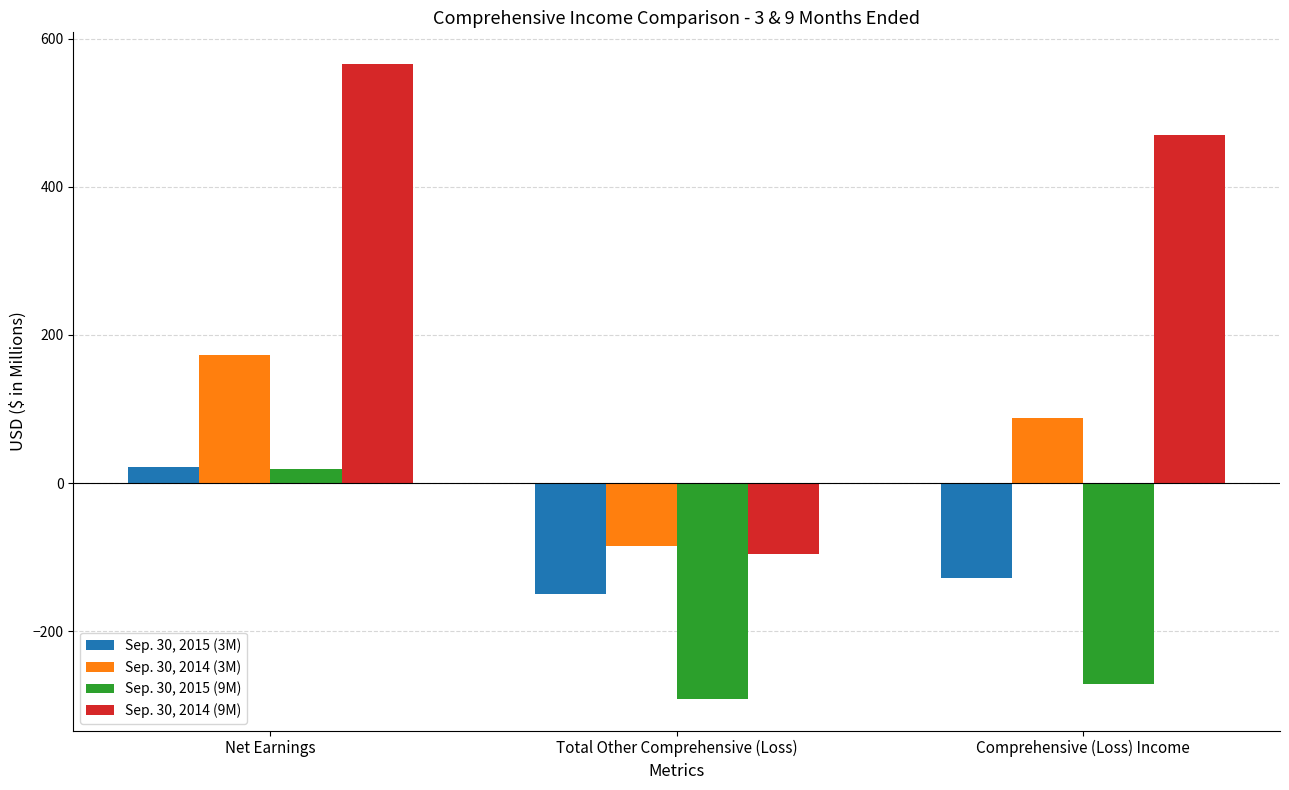

What is the label of the 3rd bar from the left?

Comprehensive (Loss) Income